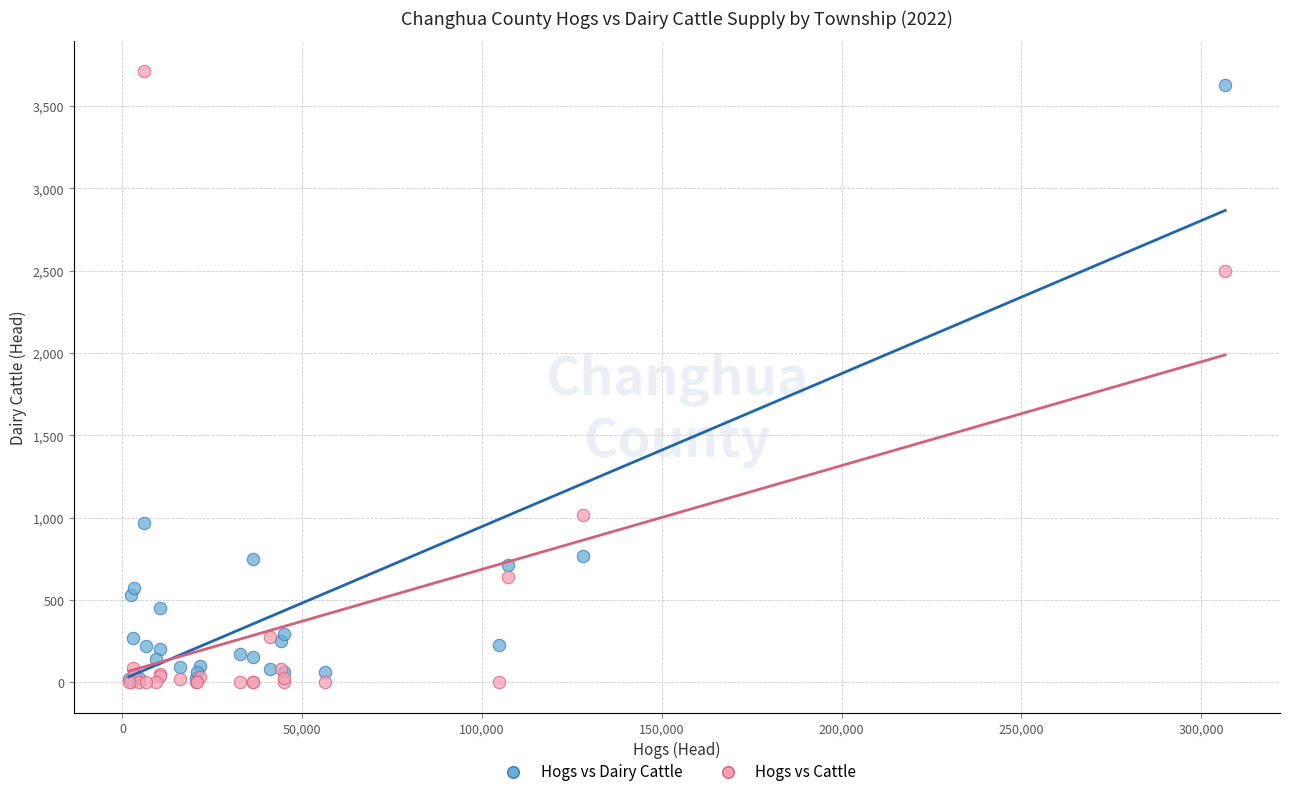

Across all series, what Y value is closest to 1856?

2496